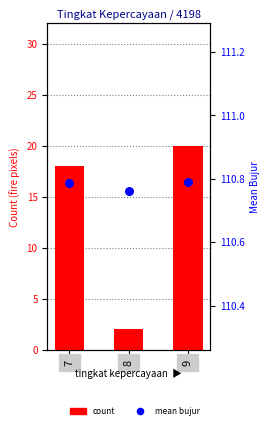

Which series reaches the maximum Y coordinate?

mean bujur